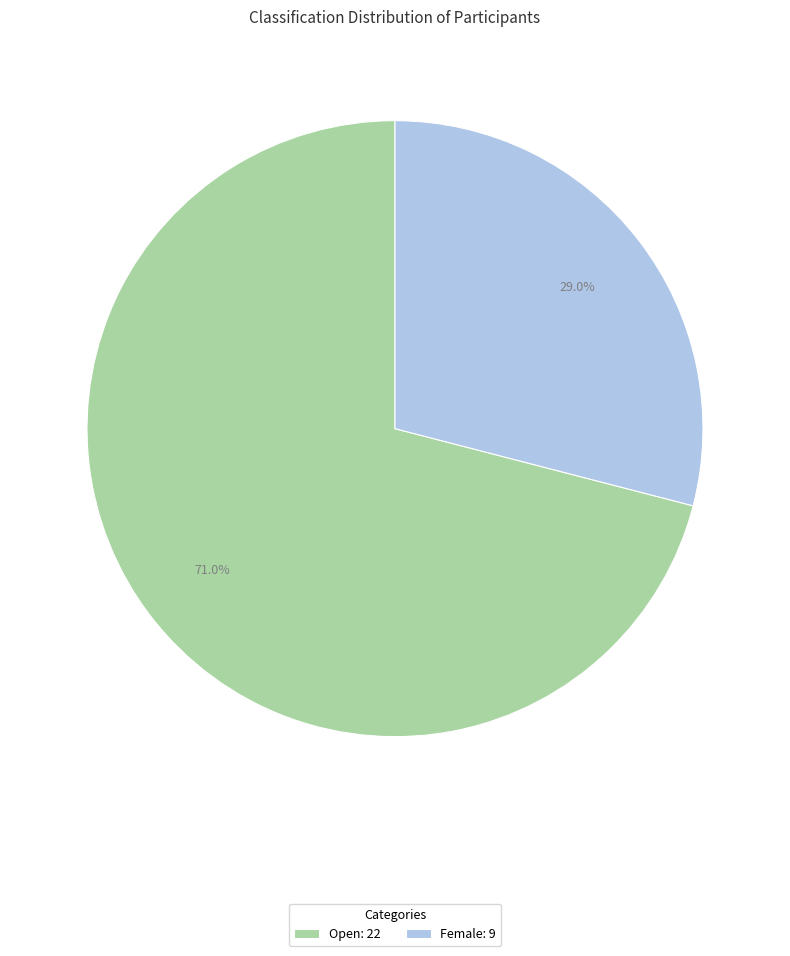

What is the total percentage of Female and Open?

100.0%